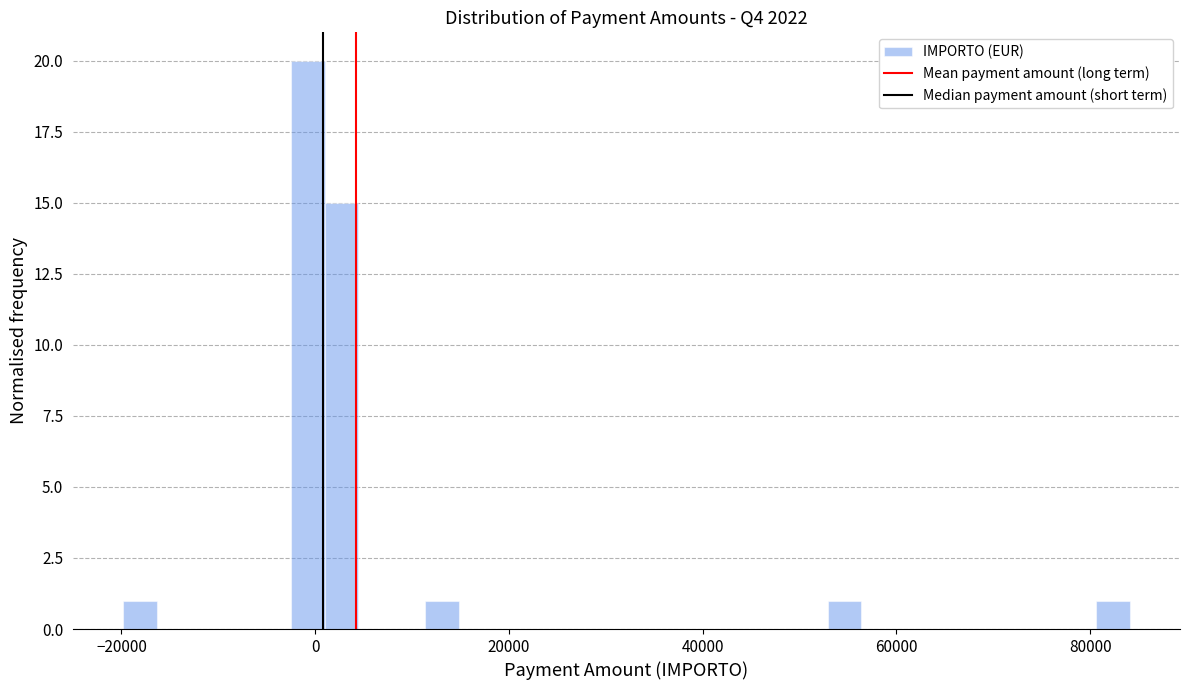

Around what value on the x-axis is the tallest bar? Give the approximate position of its centre, as read against the axis.

0